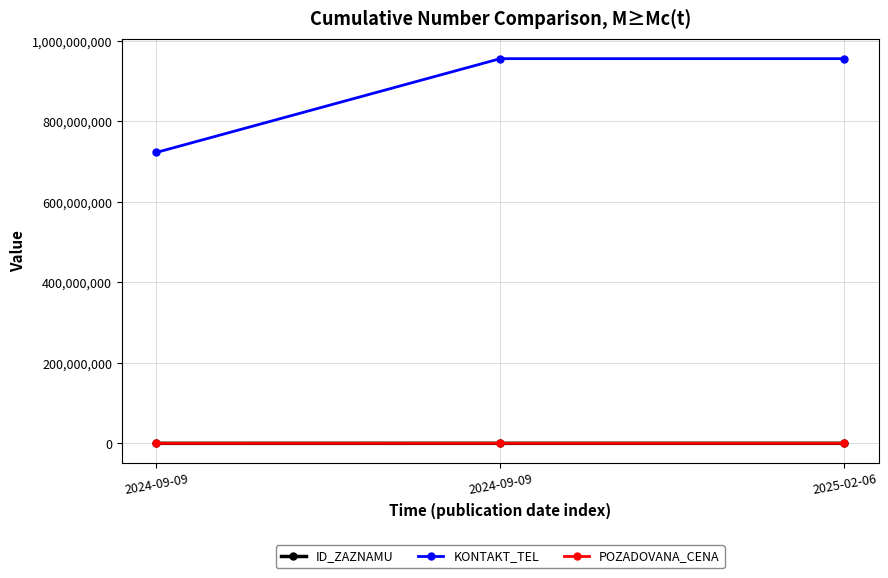

How many lines are shown in the chart?

3